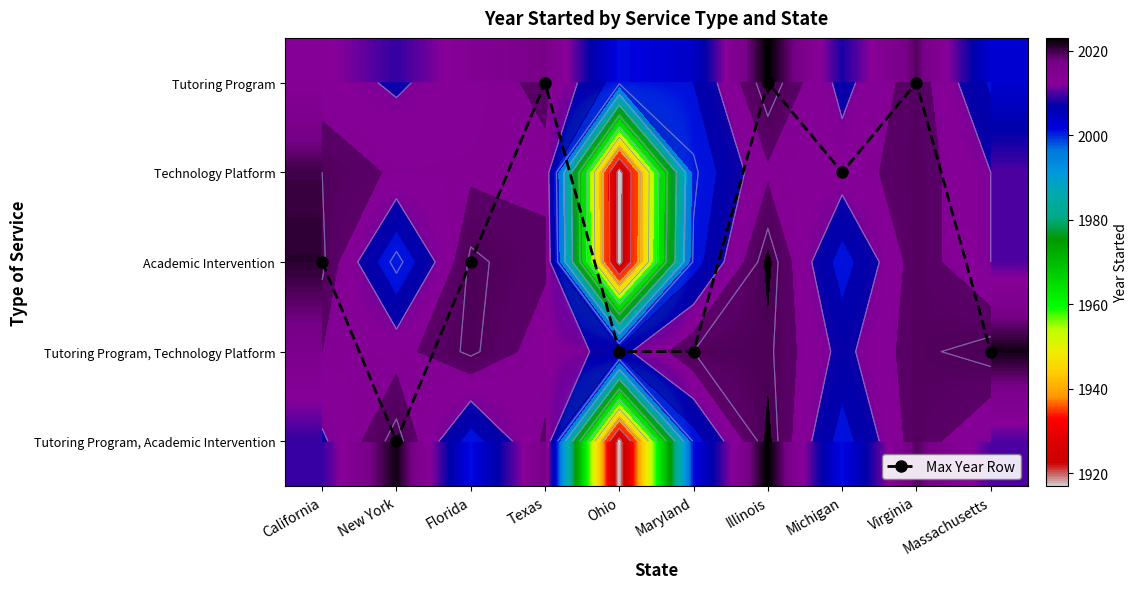

List the labels in order of Academic Intervention value, largest first.

Illinois, California, Florida, Virginia, Texas, Massachusetts, Maryland, Michigan, New York, Ohio